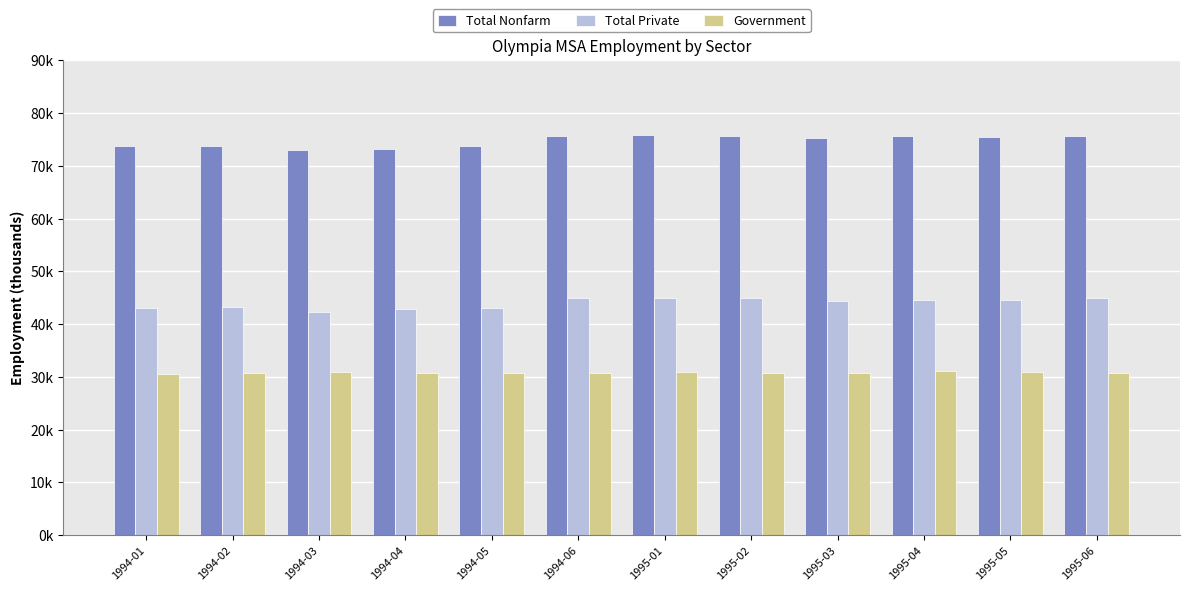

Rank the series by their maximum value, from highest to lowest.

Total Nonfarm, Total Private, Government